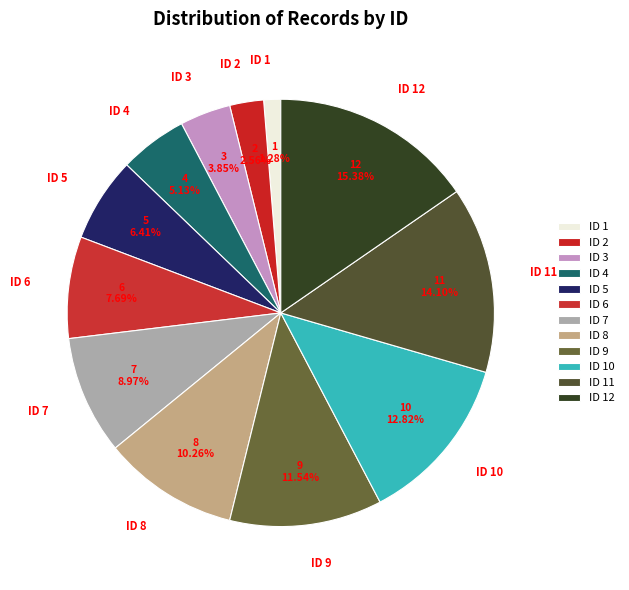

True or false: ID 11 accounts for 14% of the total.

True